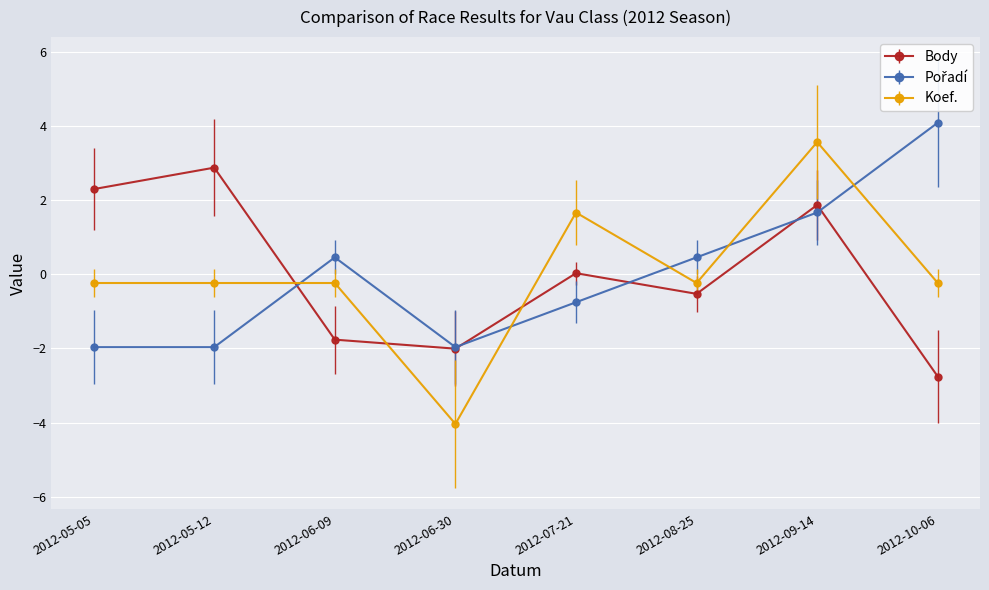

At which category does Body reach its first local peak?

2012-05-12